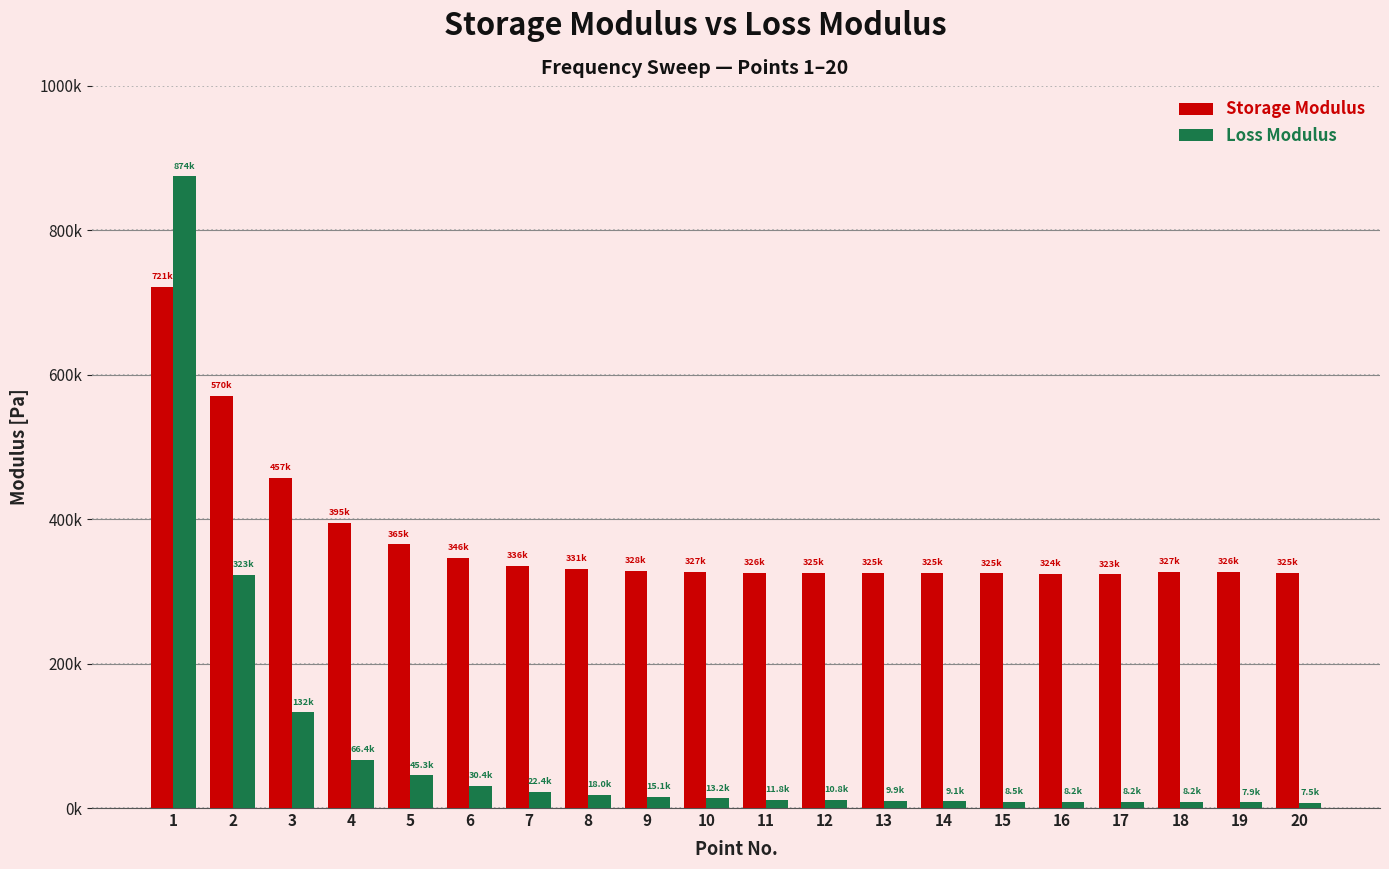

Reading left to right, list all the values displayed in this chart.

Storage Modulus: 720870.0	570150.0	457120.0	395090.0	364900.0	345670.0	335660.0	330790.0	328310.0	326740.0	325930.0	325400.0	325240.0	324930.0	324600.0	324160.0	323290.0	327190.0	326380.0	325340.0
Loss Modulus: 874230.0	322640.0	132390.0	66396.0	45276.0	30440.0	22393.0	18023.0	15110.0	13228.0	11797.0	10772.0	9886.4	9126.9	8527.6	8197.4	8151.7	8203.8	7899.7	7536.1